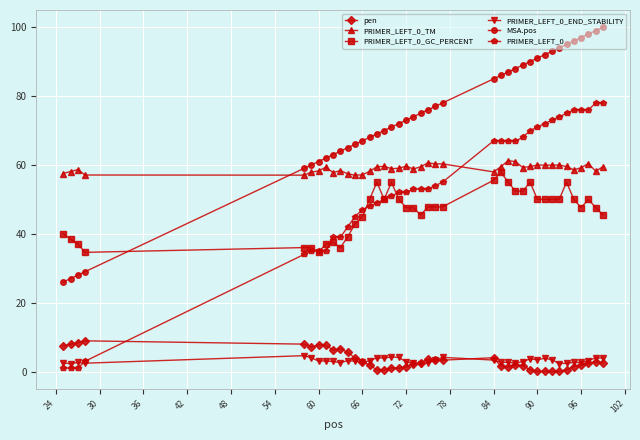

What is the value of the MSA.pos point at the 39th from the left?

99.0